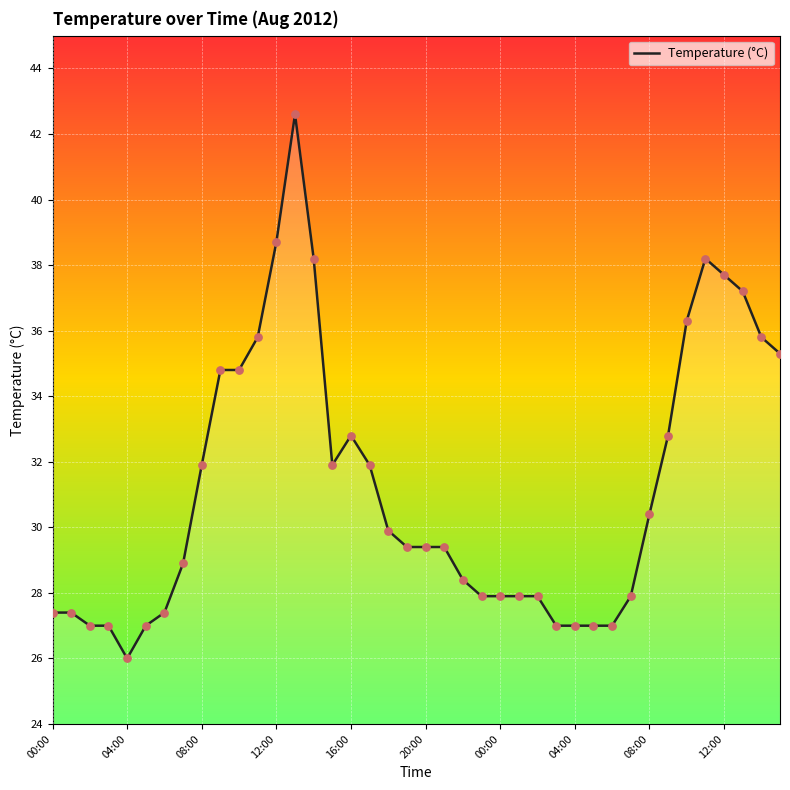

What is the maximum value shown in the chart?

42.6